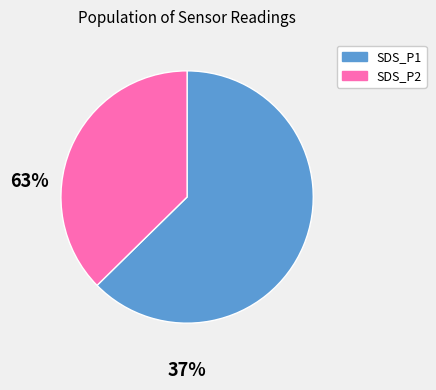

The SDS_P1 slice represents 63% of the pie. True or false?

True